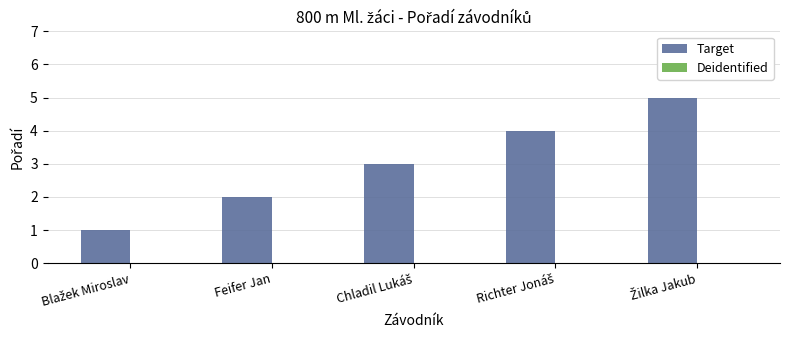

Does the chart contain stacked bars?

No